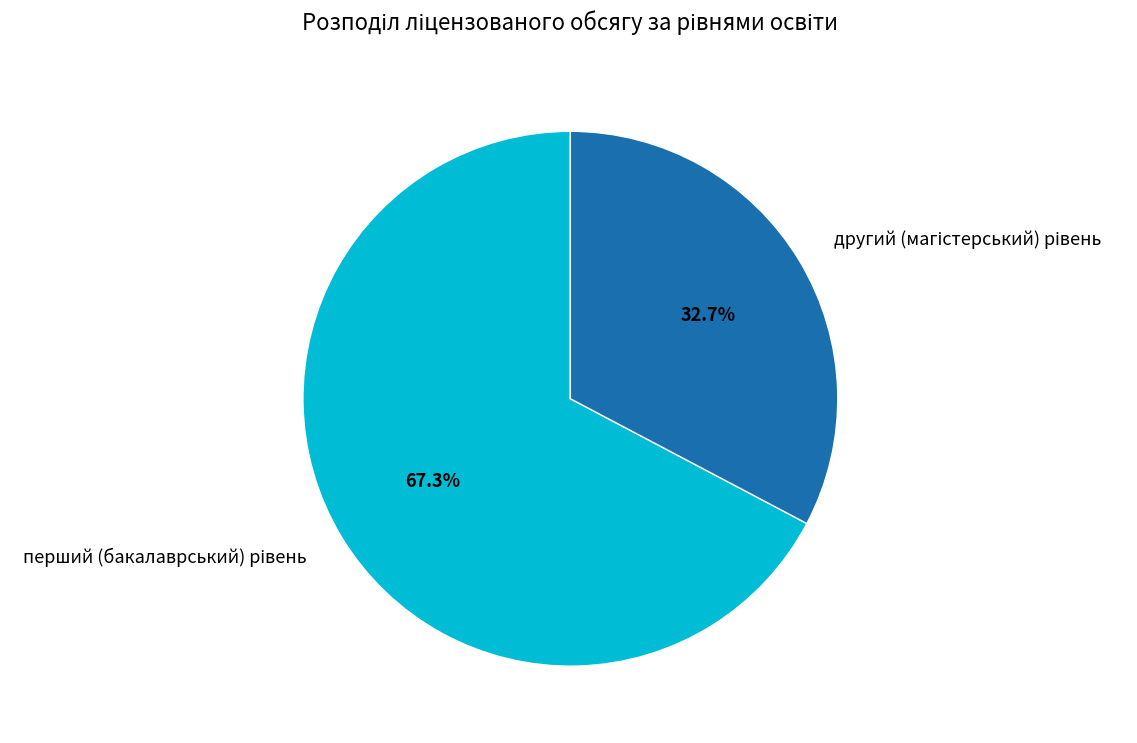

What is the change in value from перший (бакалаврський) рівень to другий (магістерський) рівень?

-95